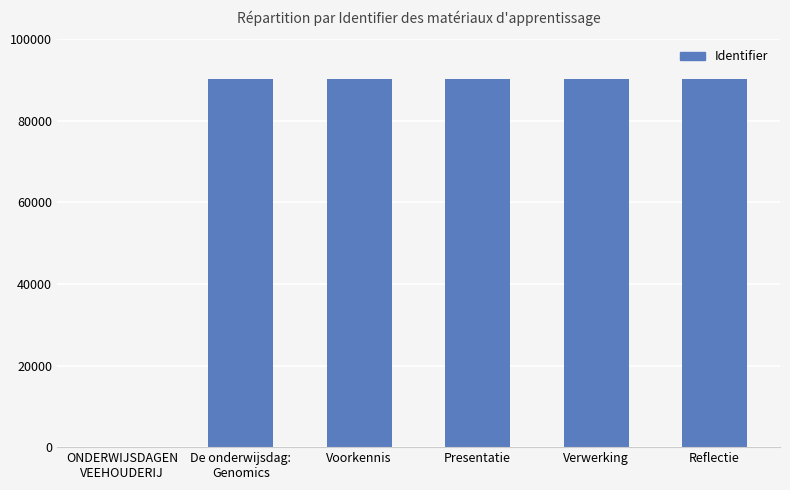

What is the sum of all values?

451393